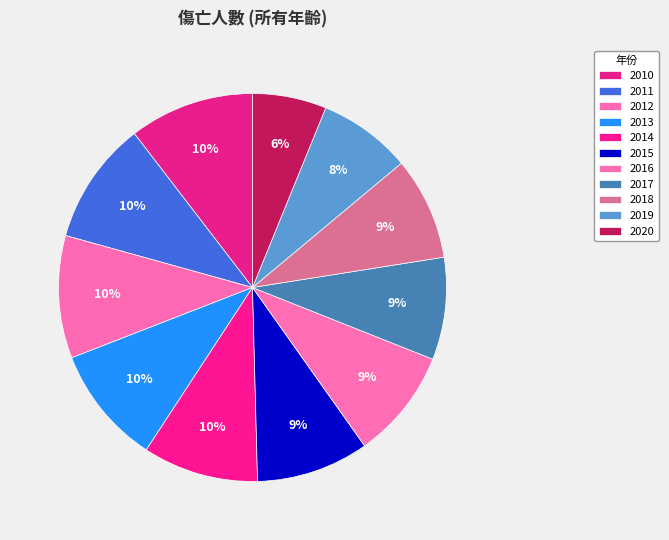

Which slice is the smallest?

2020